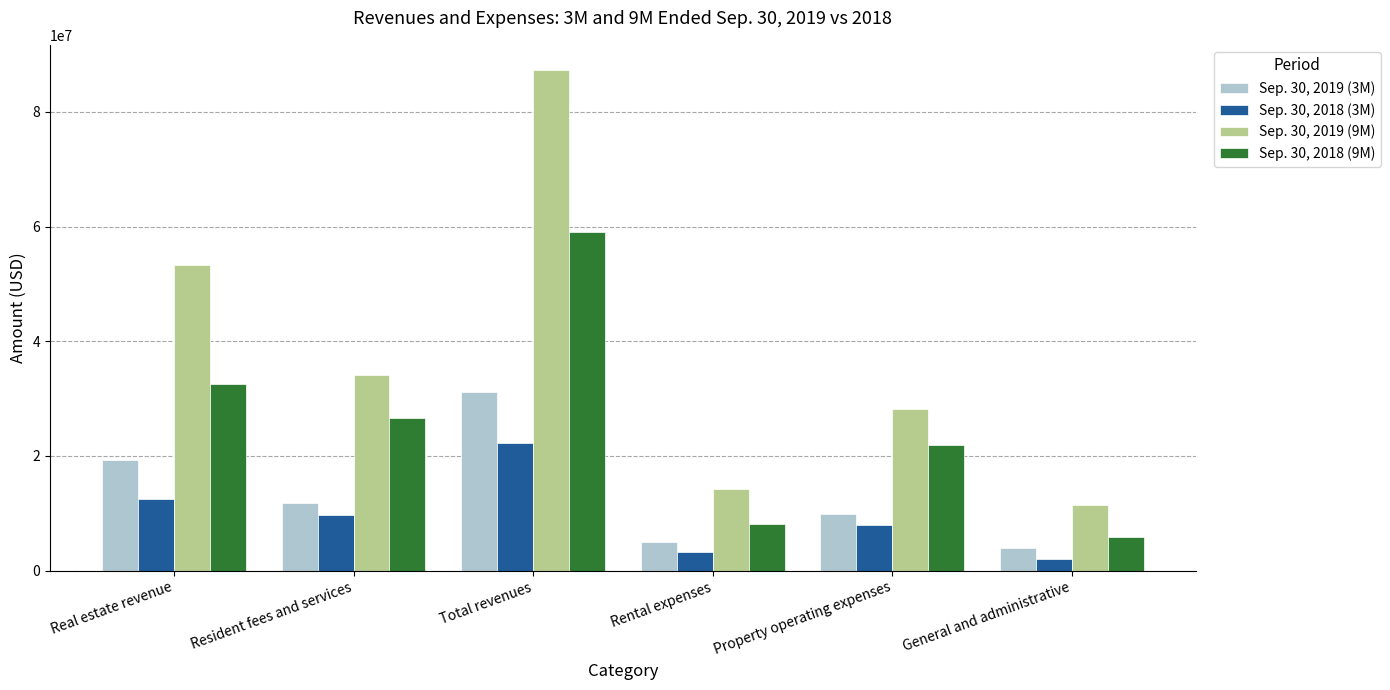

What is the spread (max minus min) of values at Property operating expenses?

20207000